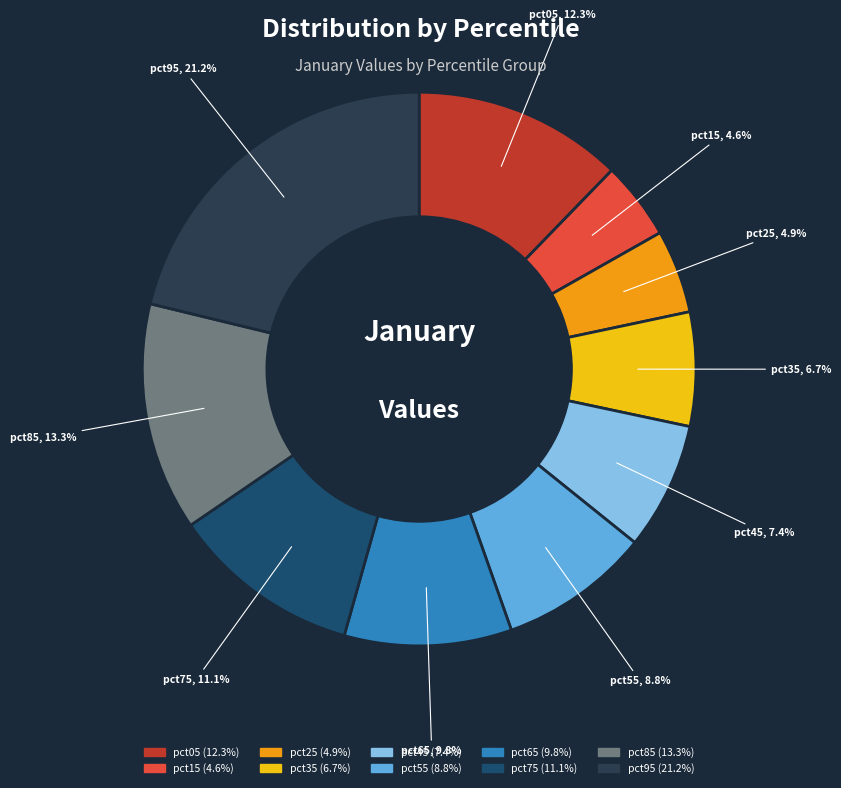

What is the largest slice in the pie chart?

pct95